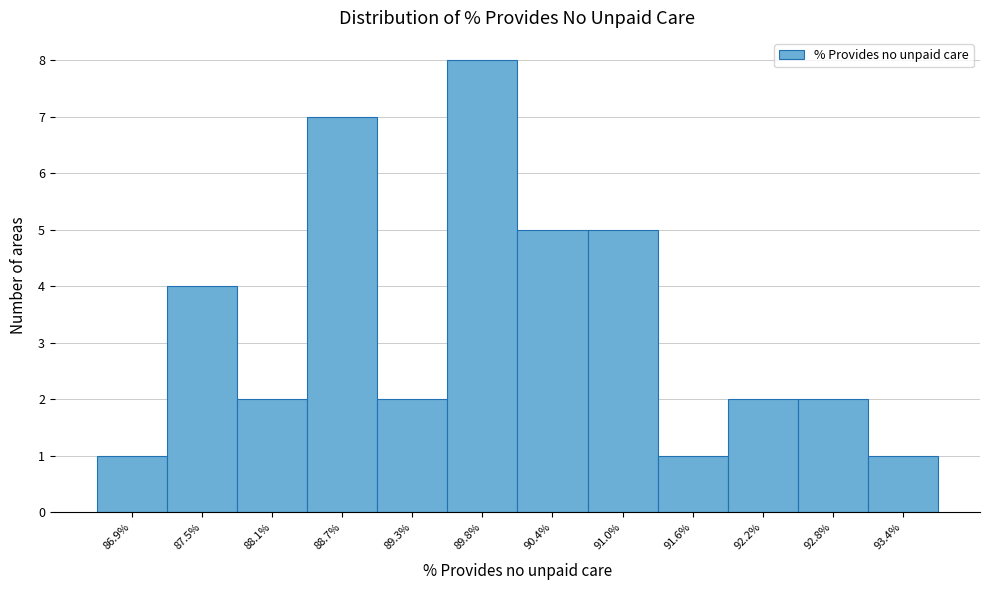

Reading left to right, what are all the values shown in this chart?

1	4	2	7	2	8	5	5	1	2	2	1